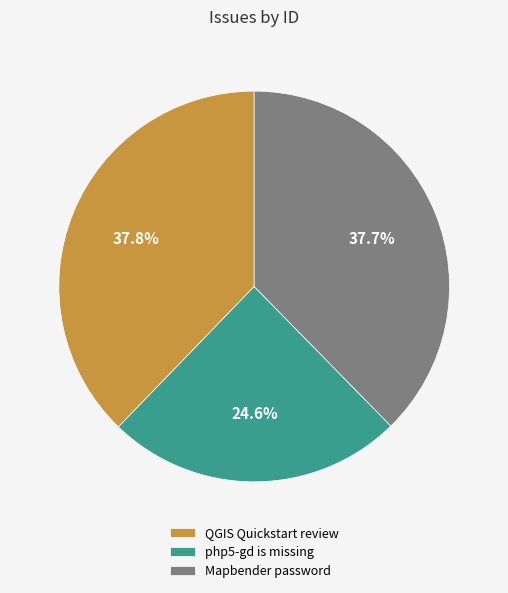

How many segments does this pie chart have?

3